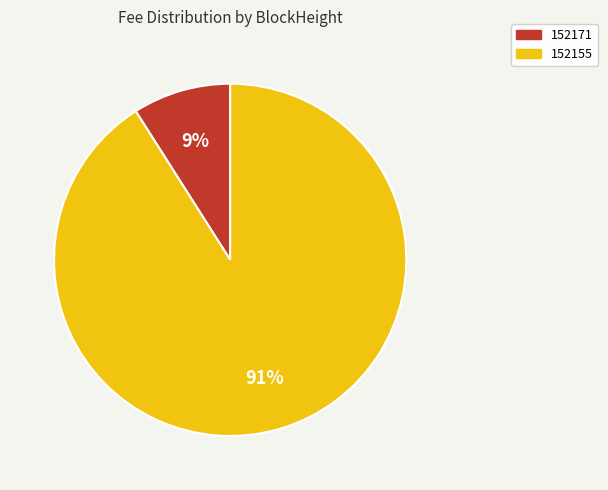

Is the sum of 152171 and 152155 greater than half?

Yes